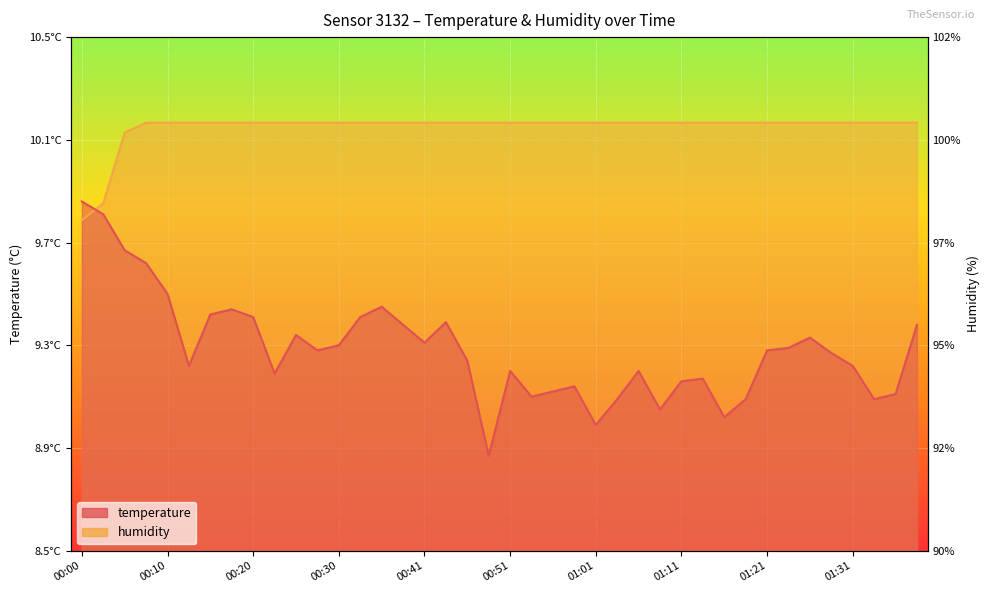

The temperature series shows 0.7 at 00:00. True or false?

True